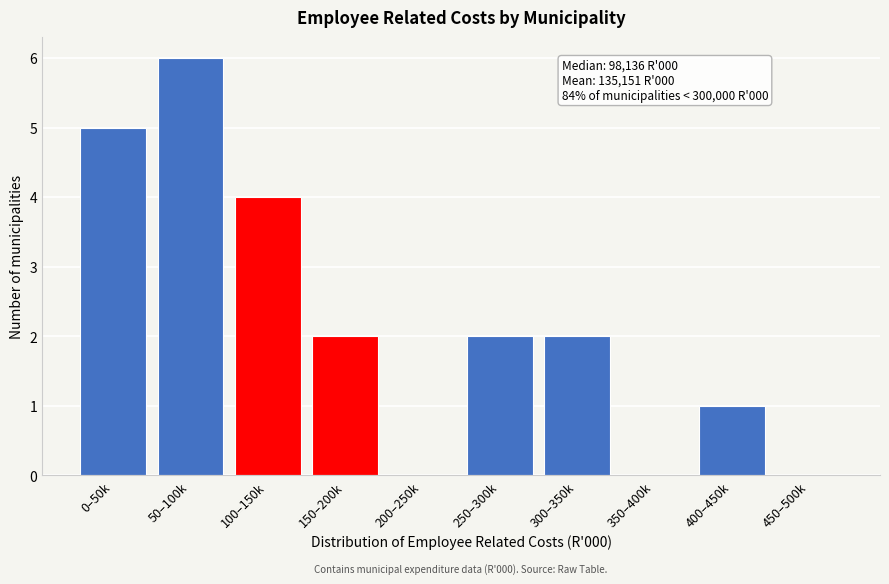

Reading left to right, transcribe all the data shown in this chart.

0–50k=5	50–100k=6	100–150k=4	150–200k=2	200–250k=0	250–300k=2	300–350k=2	350–400k=0	400–450k=1	450–500k=0